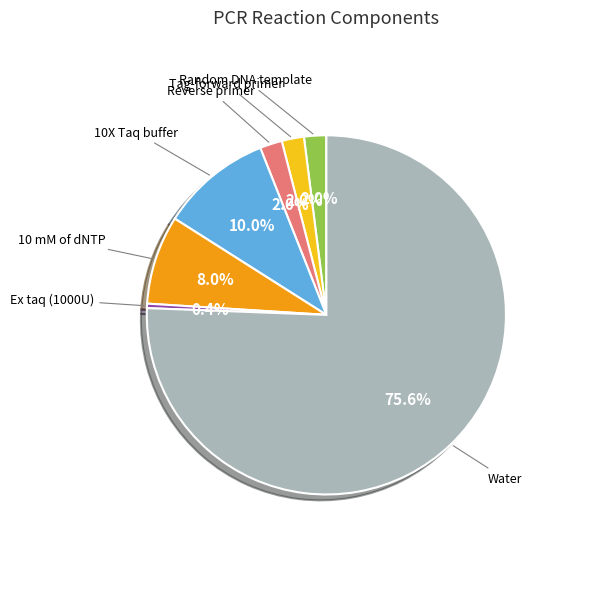

How many slices are in this pie chart?

7